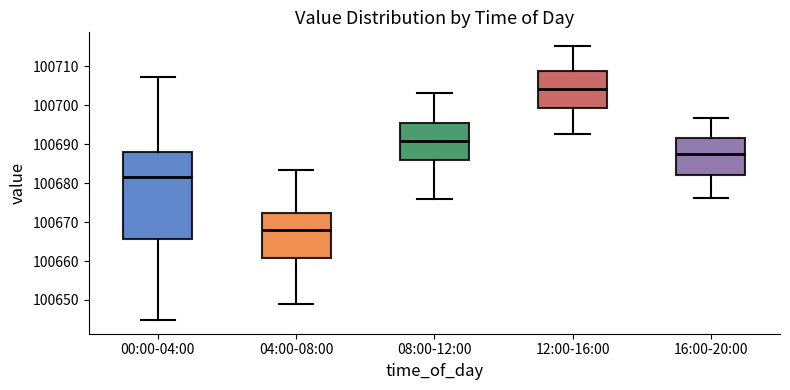

Which box is the tallest, from its lower edge to its upper edge?

00:00-04:00